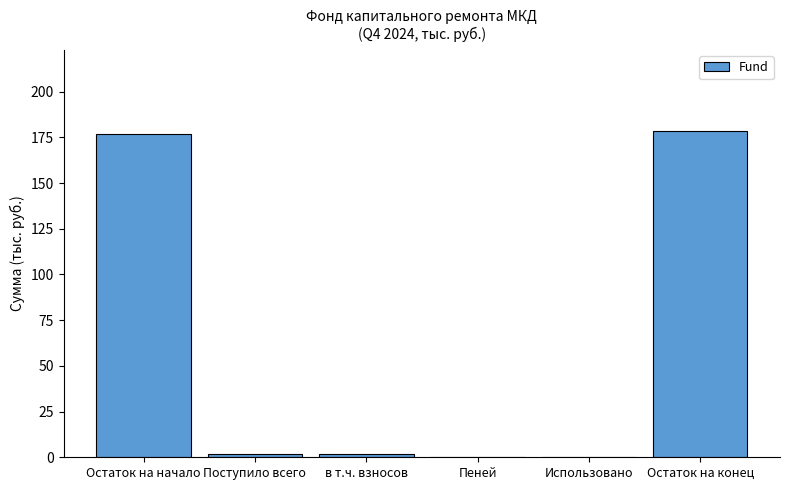

Reading left to right, list all the values displayed in this chart.

Остаток на начало=176.7	Поступило всего=1.6	в т.ч. взносов=1.6	Пеней=0.0	Использовано=0.0	Остаток на конец=178.3